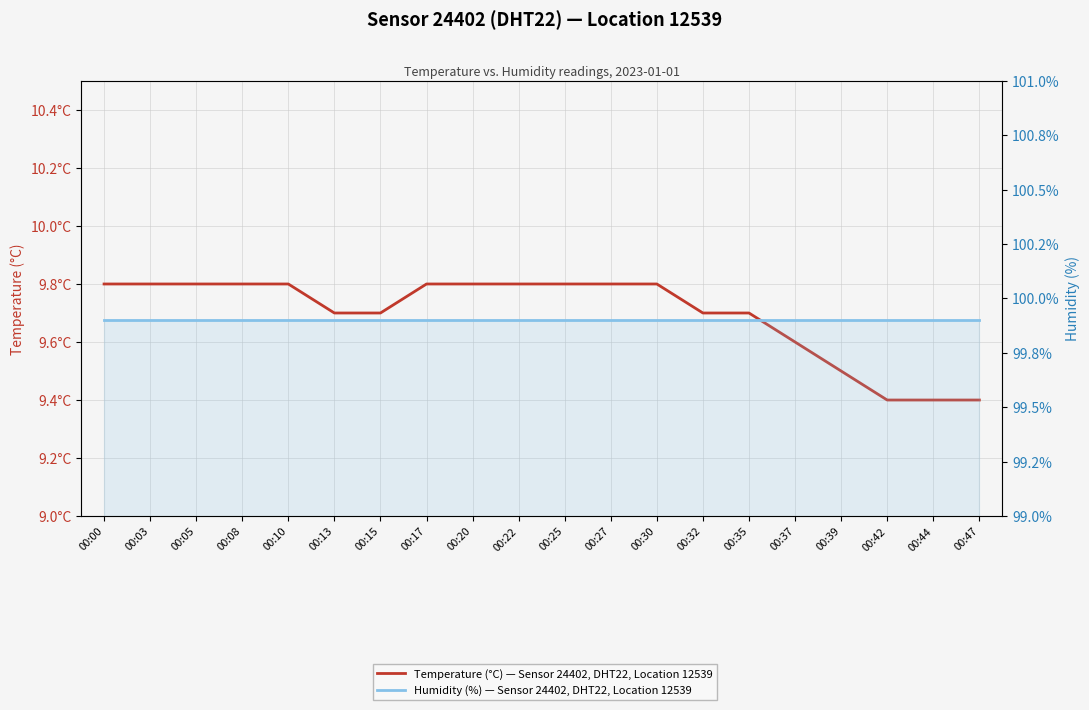

At which category is the sum across all series the highest?

00:00